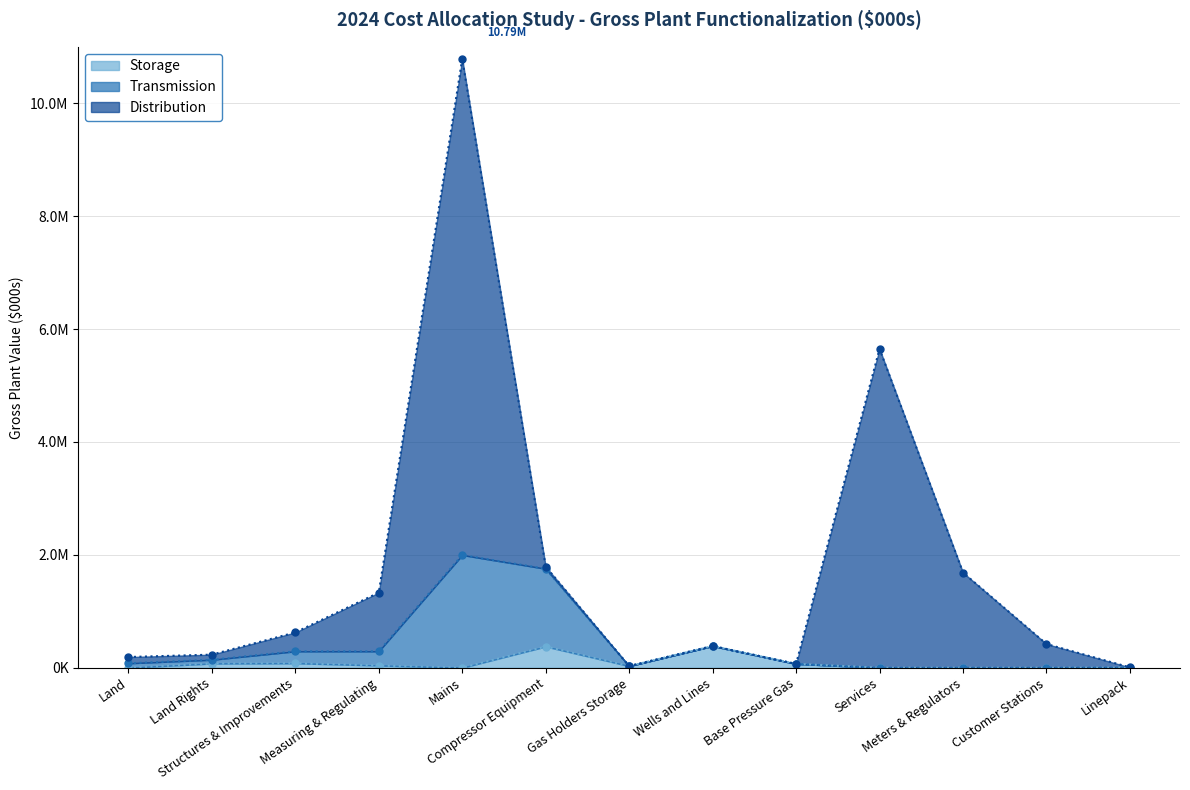

Which series has the largest range (max minus min)?

Distribution